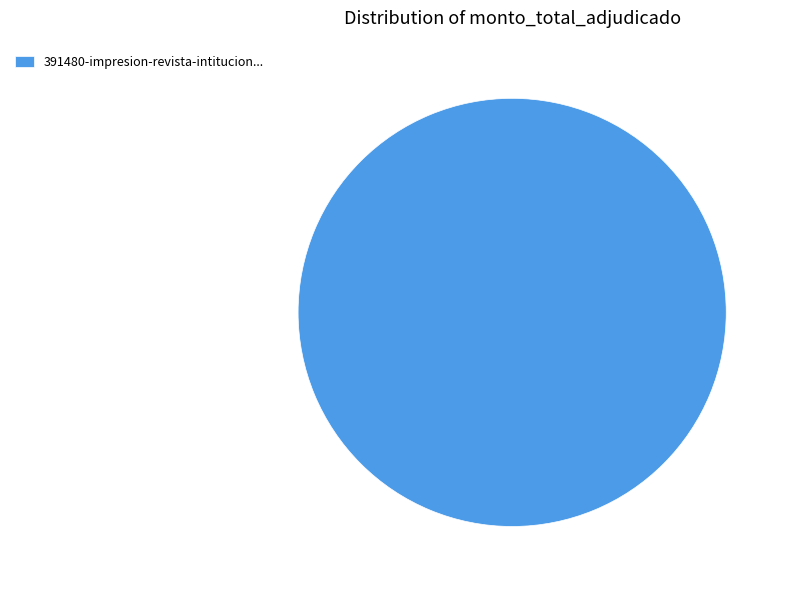

Is there any slice that represents more than half of the pie?

Yes